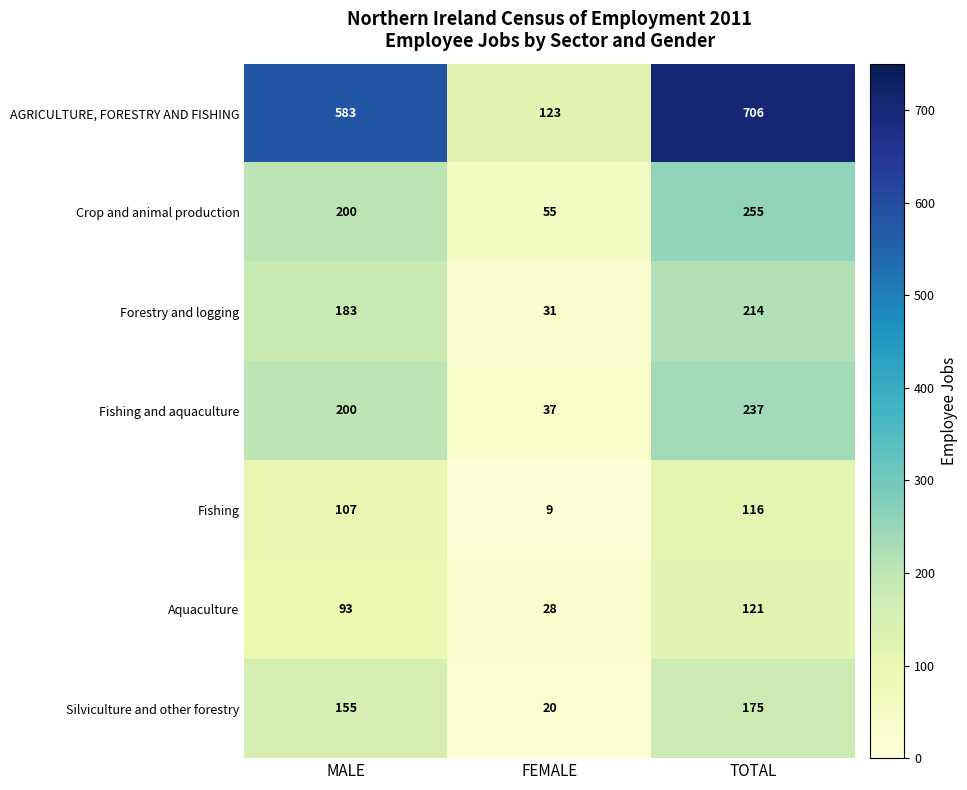

The value of Crop and animal production at MALE is 306. True or false?

False